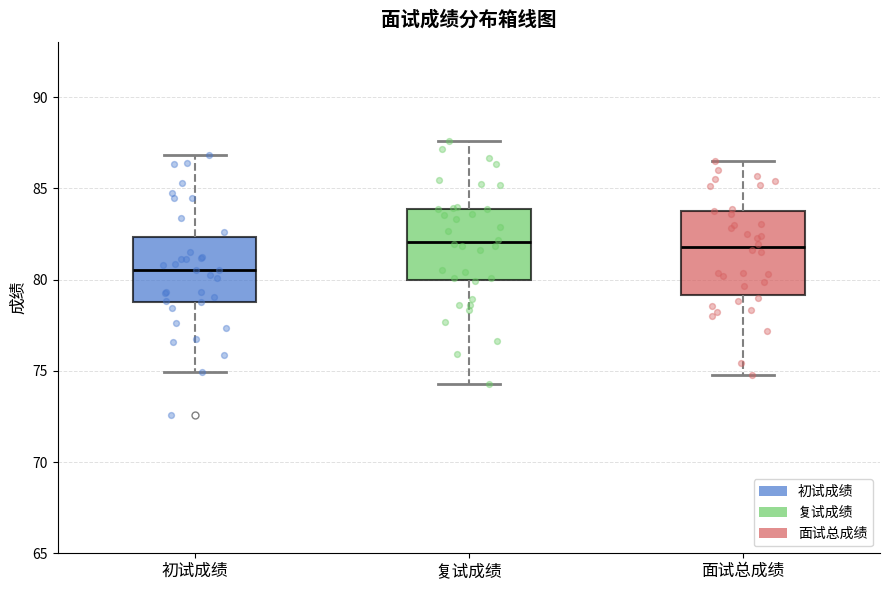

Where does the median line of the box for 面试总成绩 sit on the y-axis? The values are not printed on the chart, so give them approximately, as read against the axis.

82.0